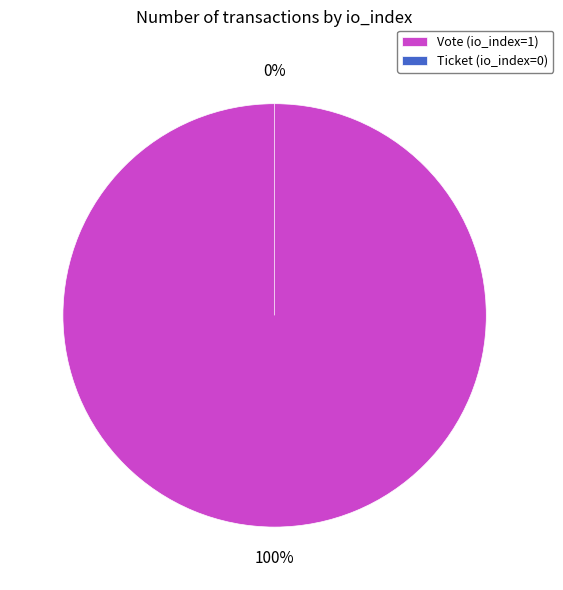

How many segments does this pie chart have?

2